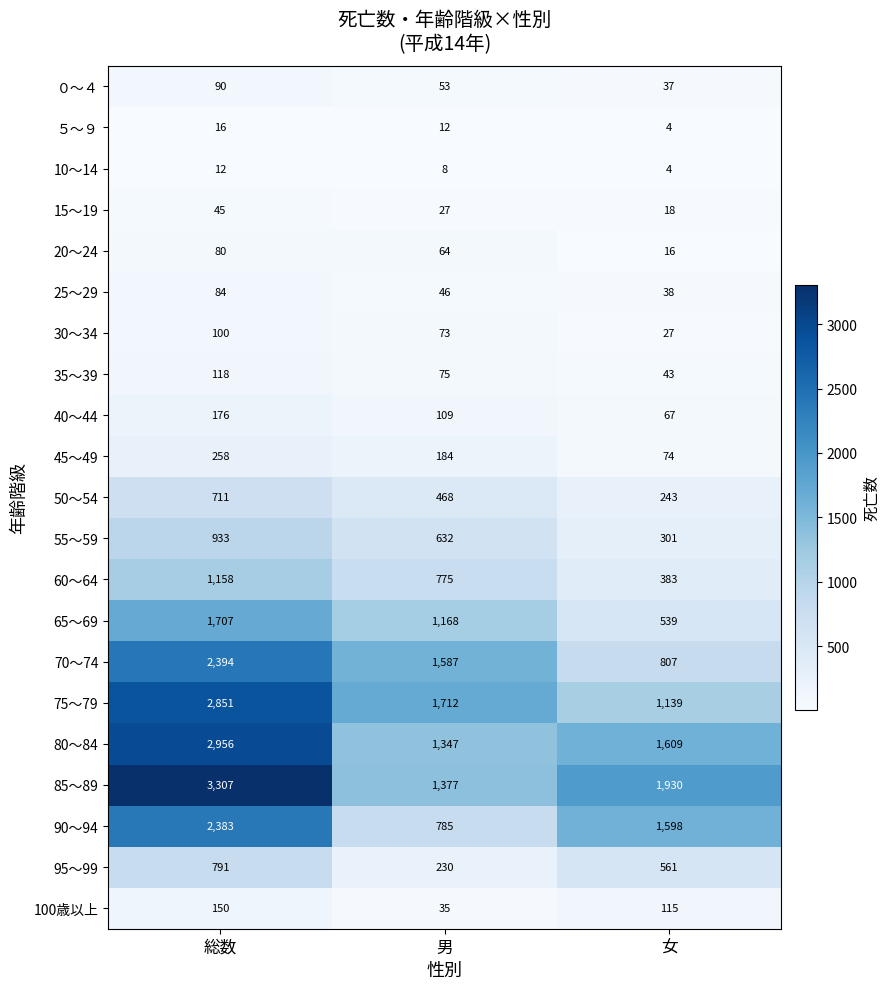

What is the sum of all 95～99 values?

1582